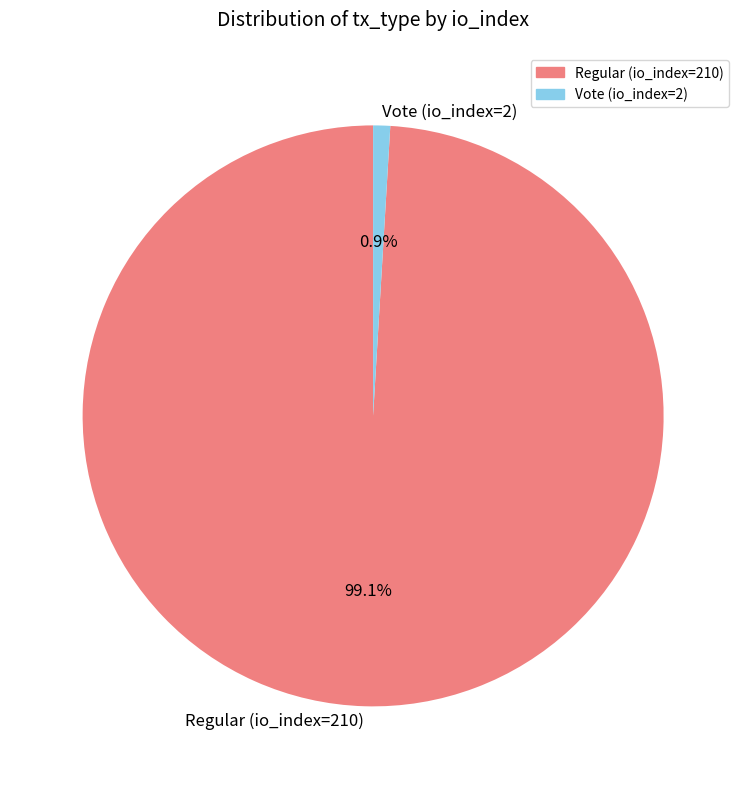

Is there a majority slice in this chart?

Yes